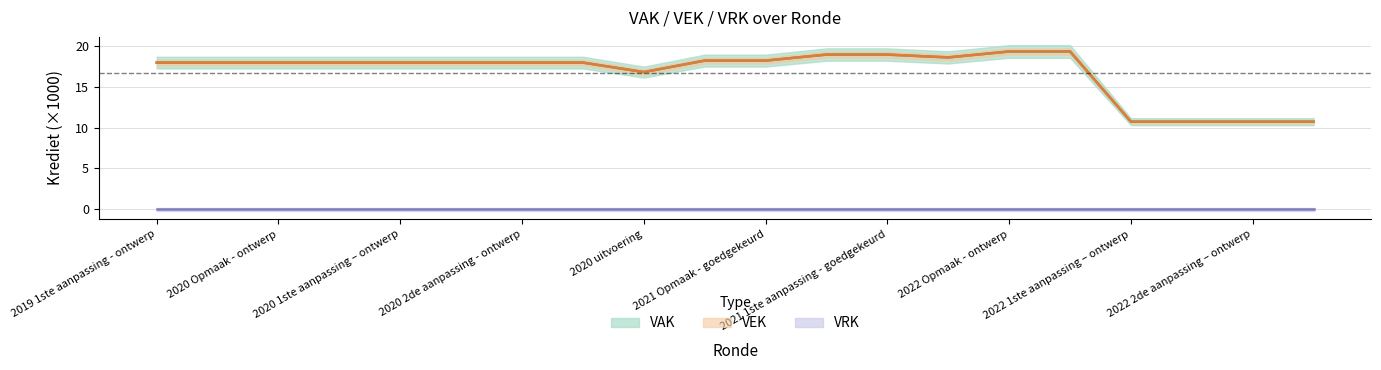

True or false: VAK and VEK intersect in this chart.

False